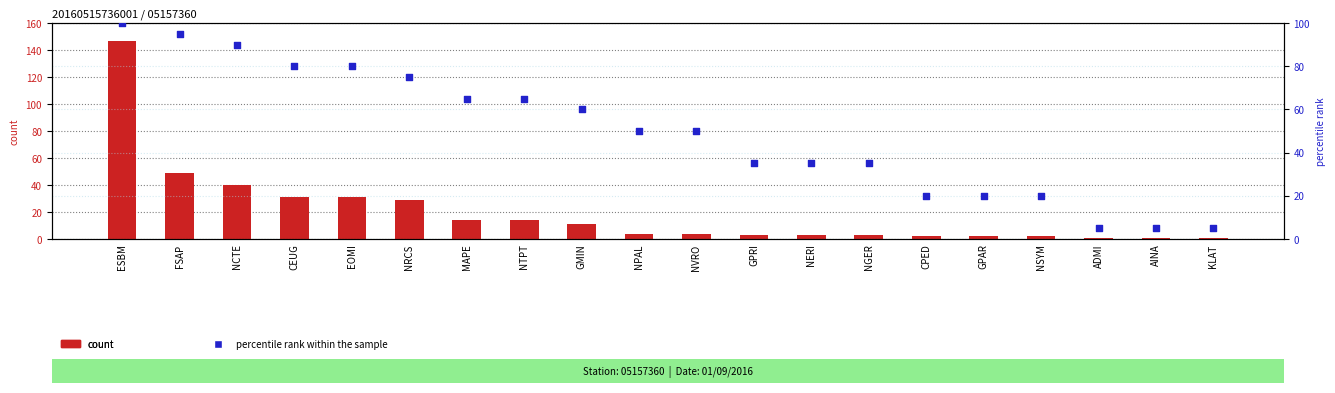

Which series has the largest Y range (max minus min)?

count